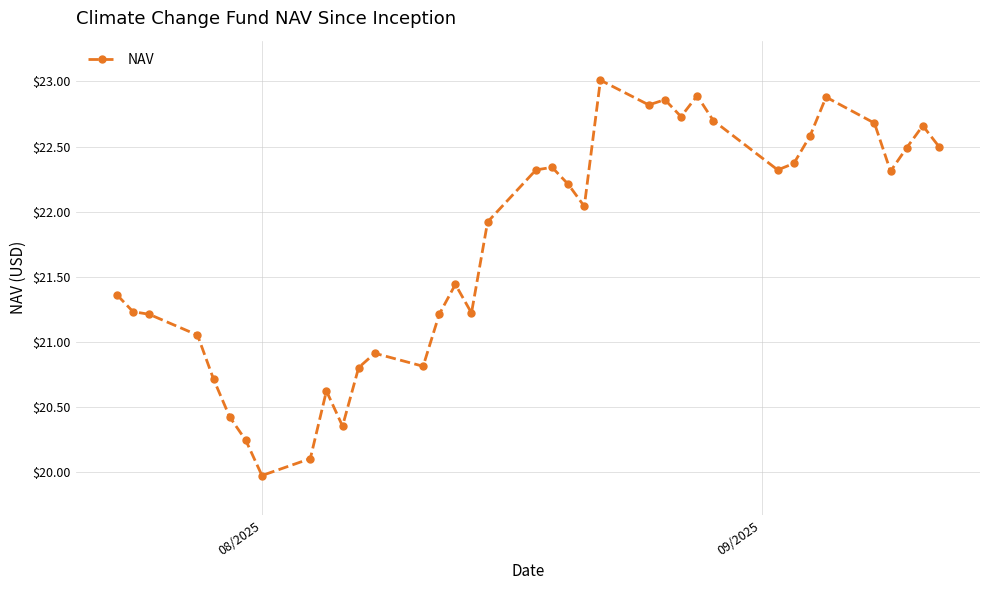

What is the value of the 30th point from the left?

22.4